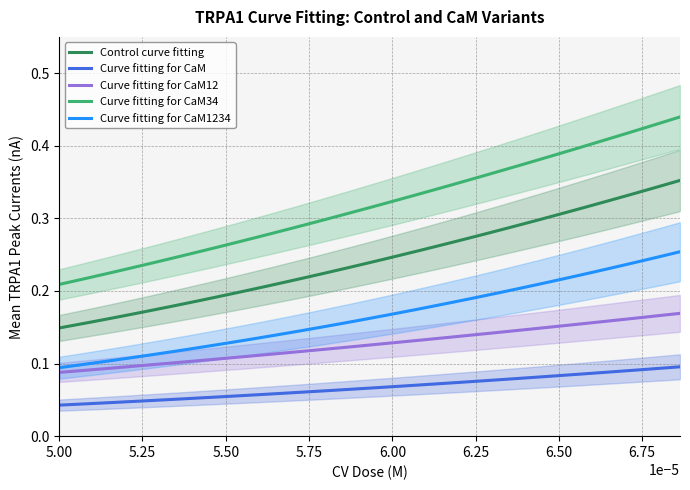

True or false: Curve fitting for CaM12 and Curve fitting for CaM34 cross at least once.

False